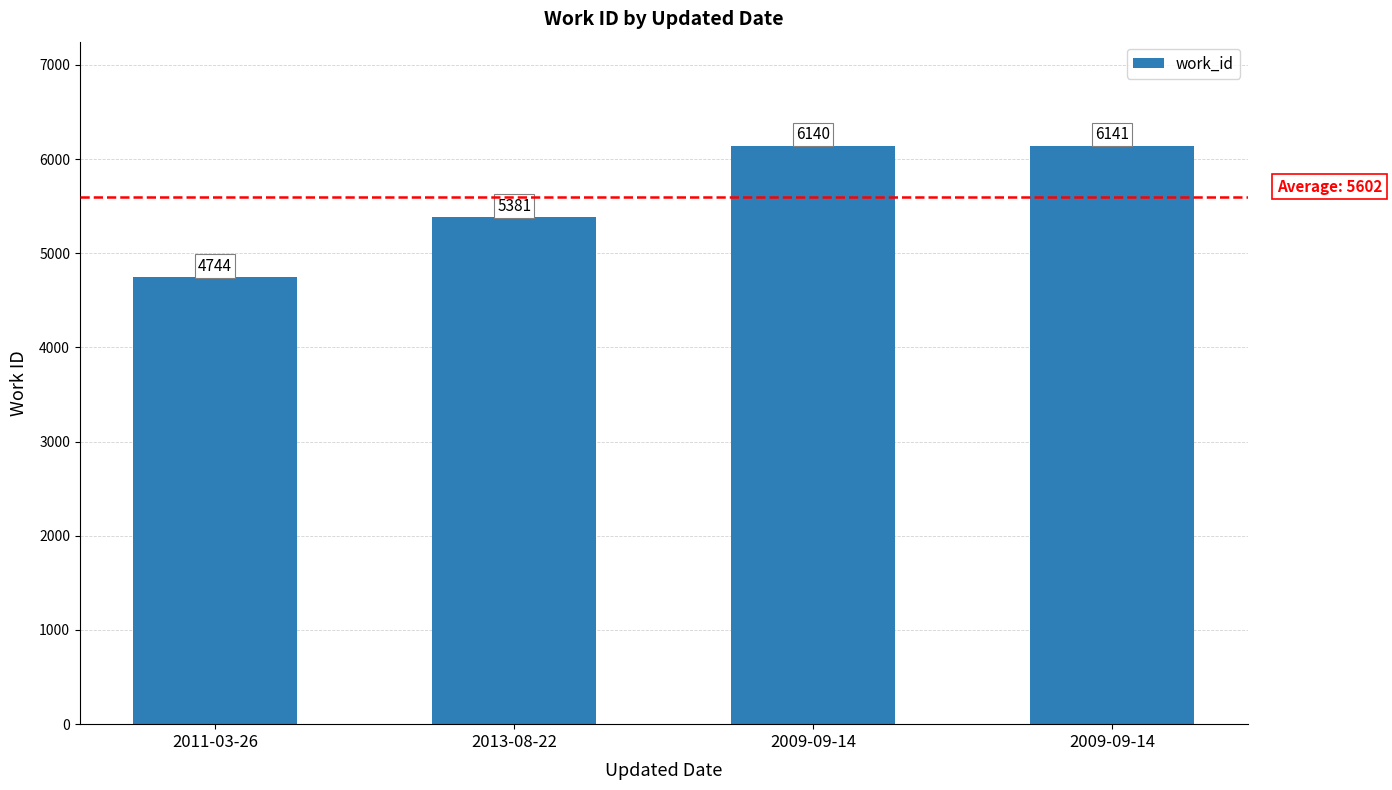

True or false: the data shows 5381 at 2013-08-22.

True